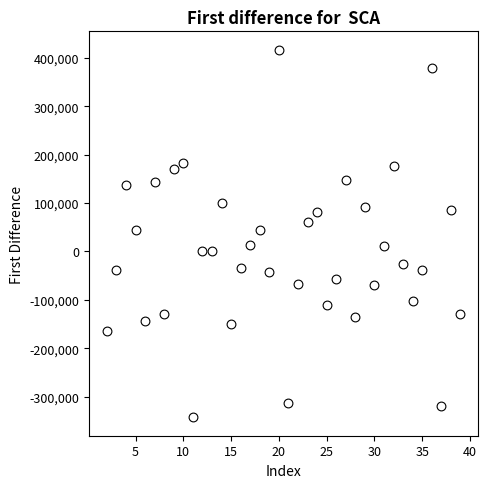

What is the range of Y values (max minus min)?

760000